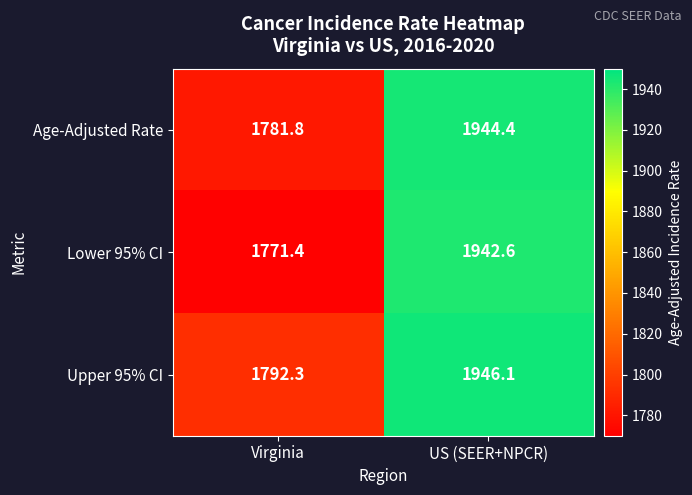

What is the sum of the Lower 95% CI values at US (SEER+NPCR) and Virginia?

3714.0